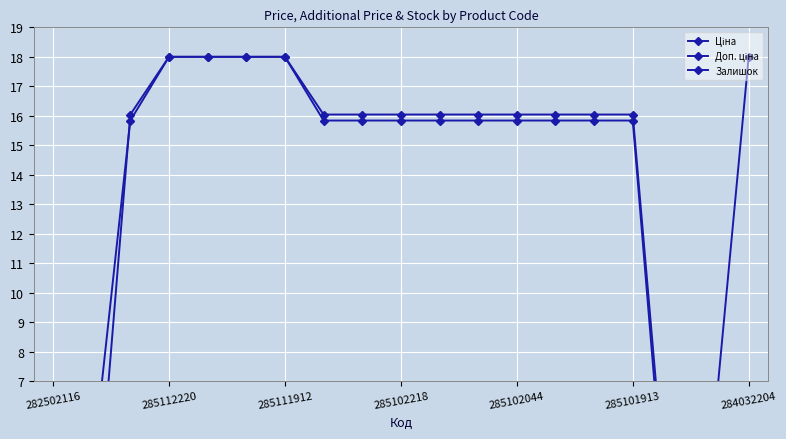

Which series has the widest spread of values?

Залишок